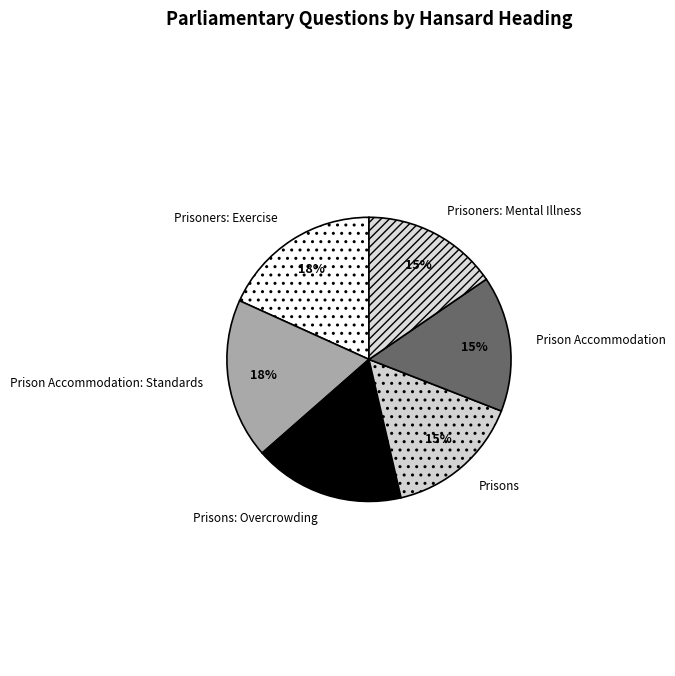

True or false: Prison Accommodation: Standards accounts for 18% of the total.

True